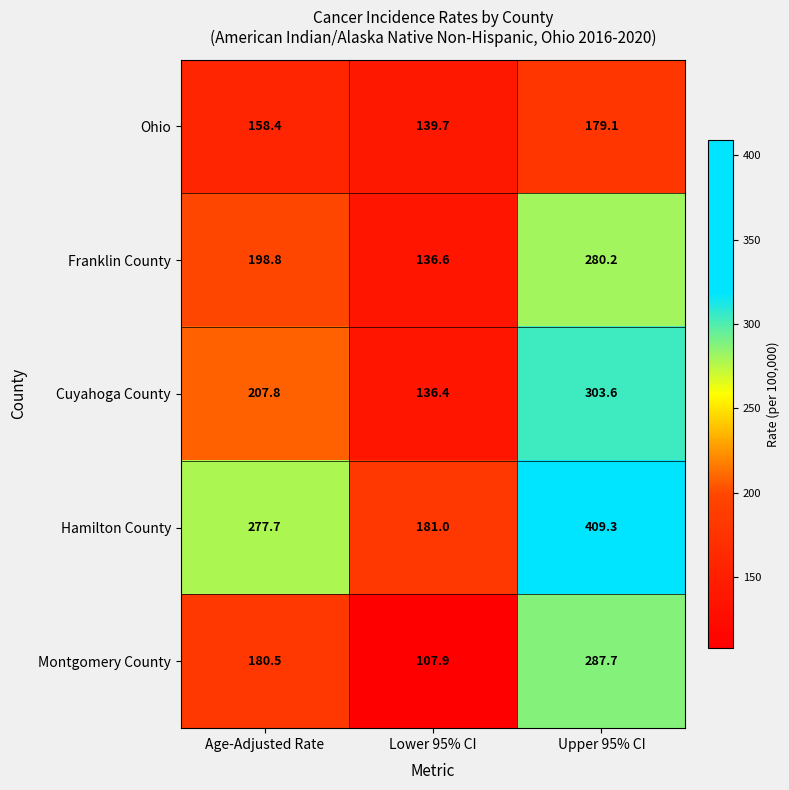

What is the difference between the second highest and minimum values in the Franklin County series?

62.2